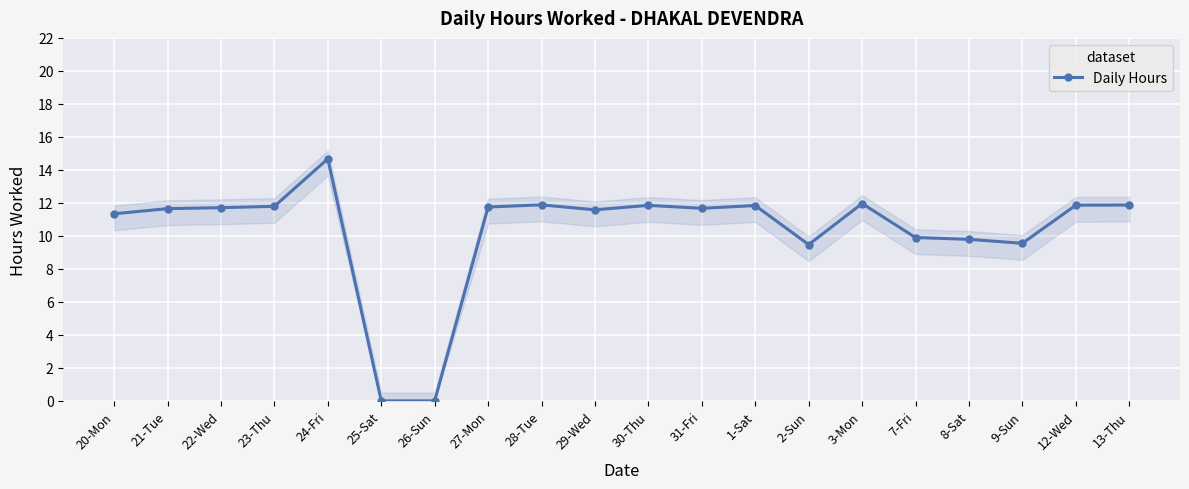

Rank the categories by value from highest to lowest.

24-Fri, 3-Mon, 28-Tue, 13-Thu, 12-Wed, 30-Thu, 1-Sat, 23-Thu, 27-Mon, 22-Wed, 31-Fri, 21-Tue, 29-Wed, 20-Mon, 7-Fri, 8-Sat, 9-Sun, 2-Sun, 25-Sat, 26-Sun